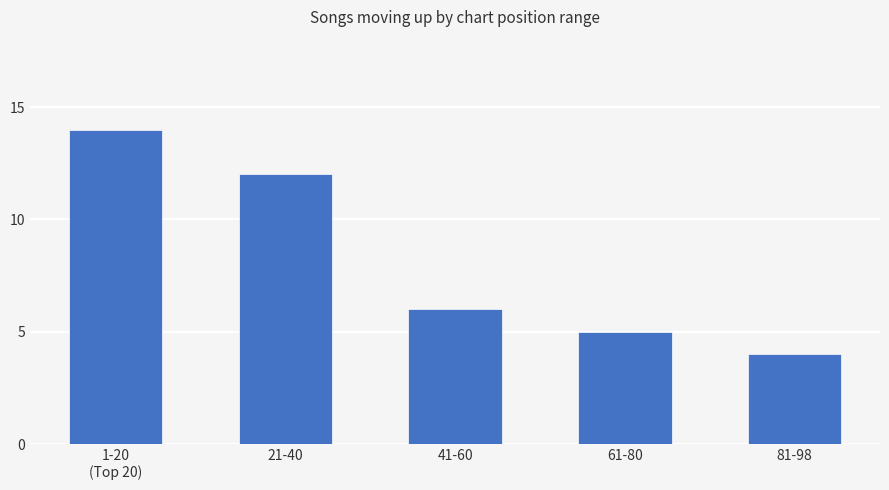

List the labels in order of value, largest first.

1-20
(Top 20), 21-40, 41-60, 61-80, 81-98